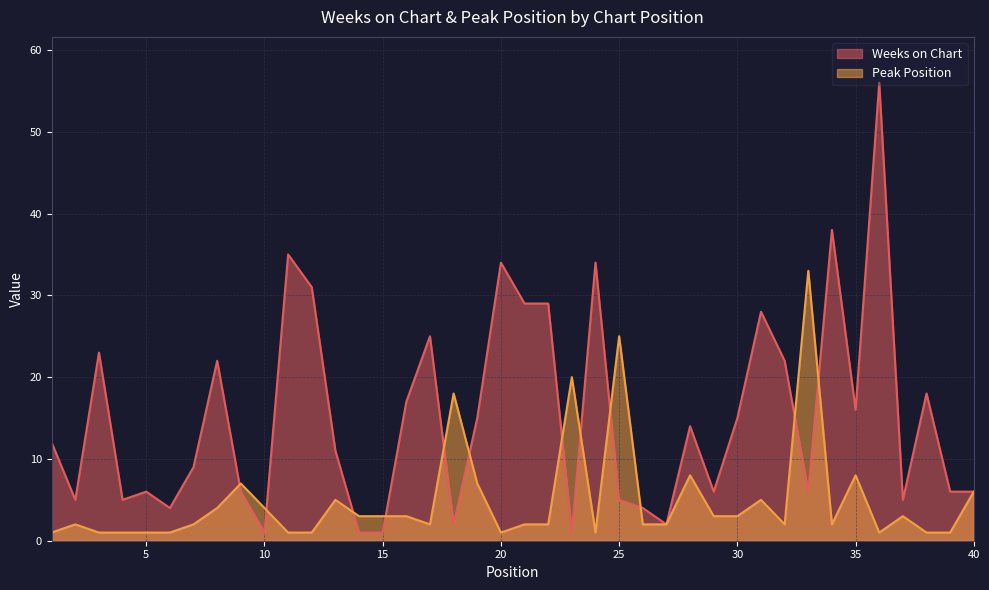

Between 10 and 26, which is larger?

26